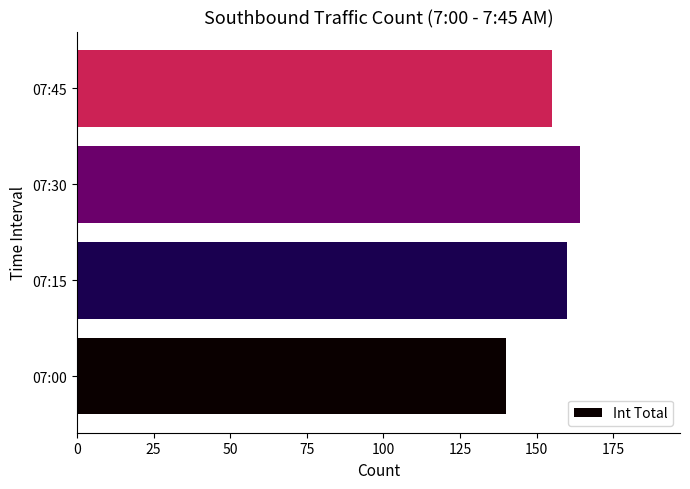

List the labels in order of value, largest first.

07:30, 07:15, 07:45, 07:00